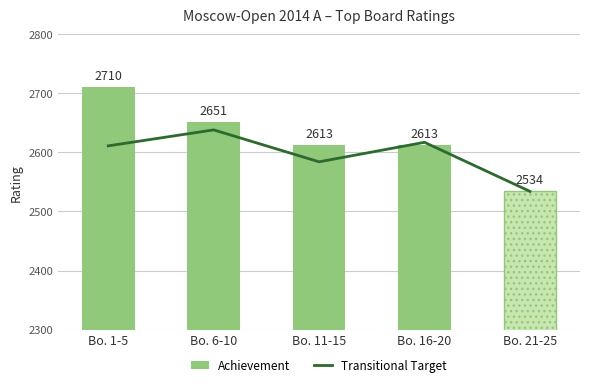

Where does the Achievement series first go above 2613?

Bo. 1-5